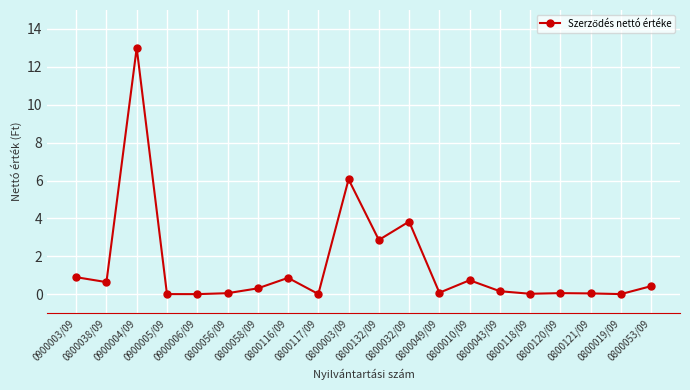

Where is the first local maximum?

0900004/09